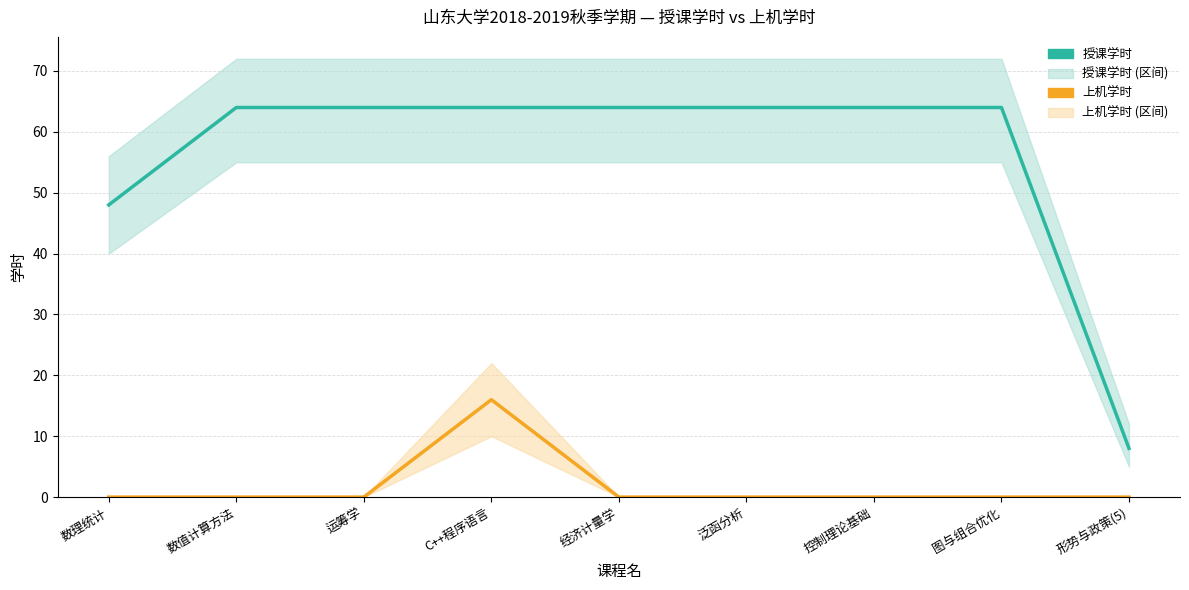

At which category is the sum across all series the highest?

C++程序语言